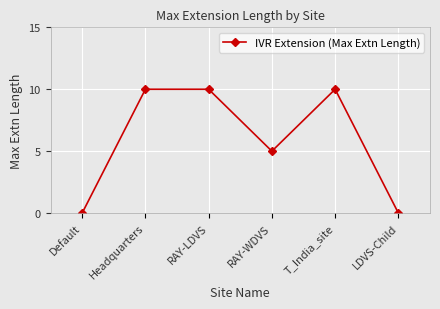

What position from the left is RAY-WDVS?

4